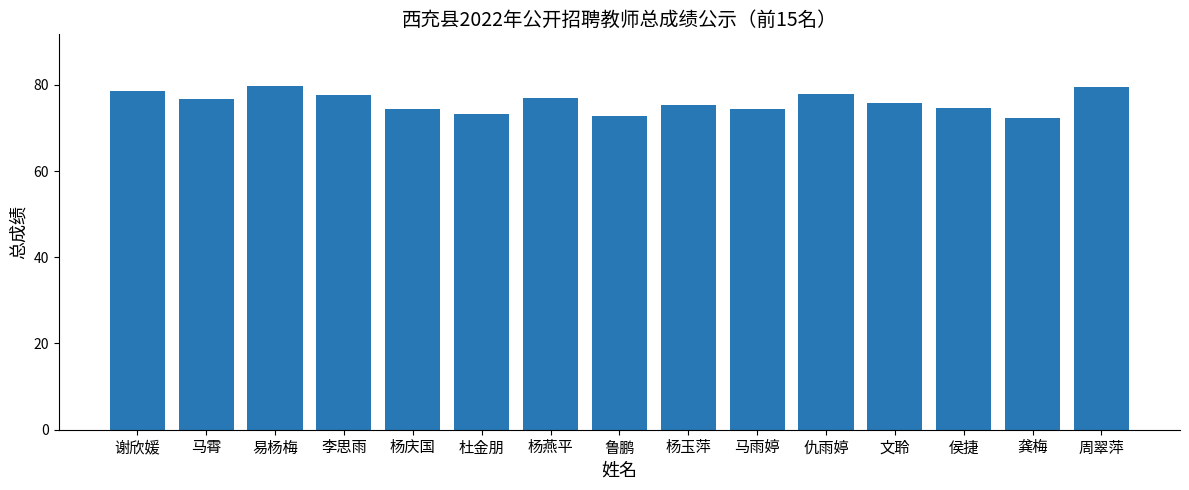

True or false: the data shows 75.8 at 文聆.

True